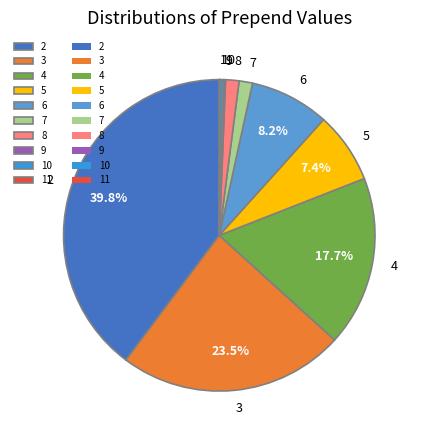

Do 8 and 5 together represent more than half of the pie?

No